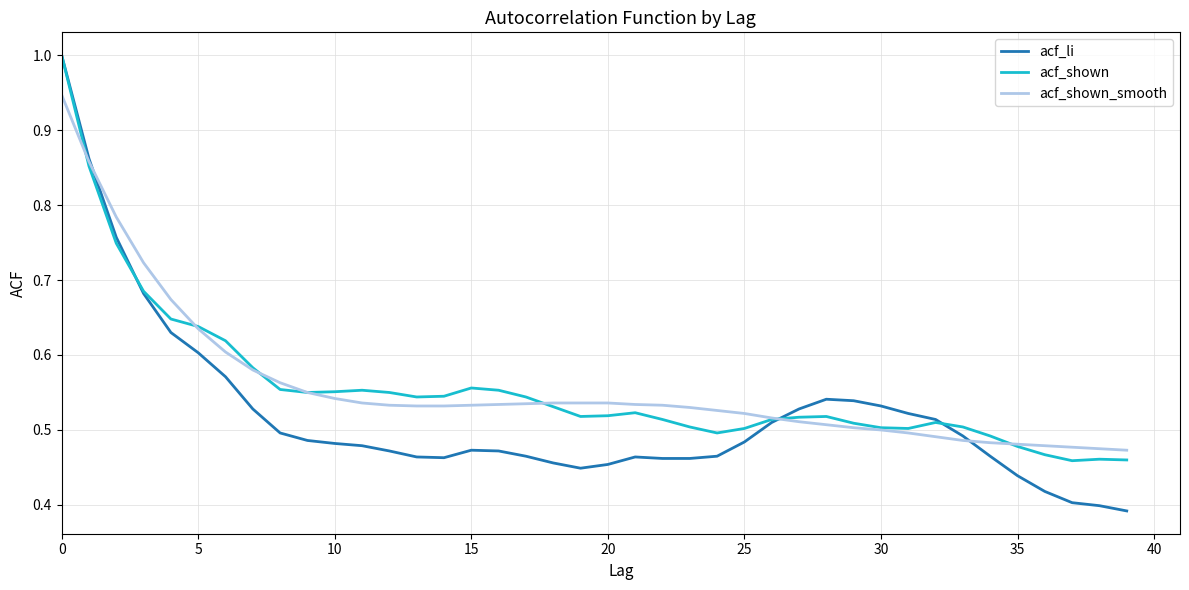

What is the highest value of the acf_shown series?

1.0